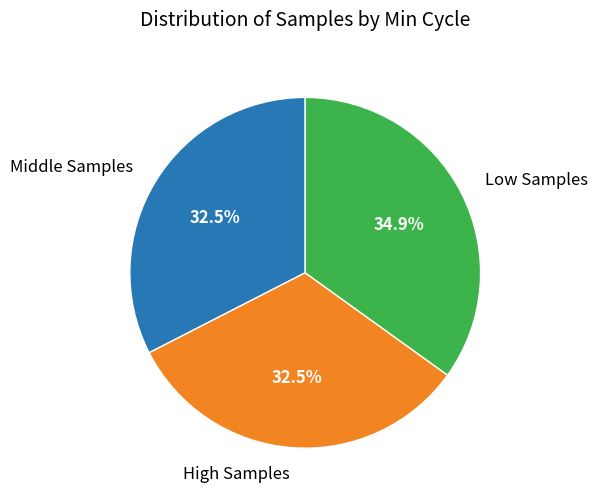

Is there a majority slice in this chart?

No